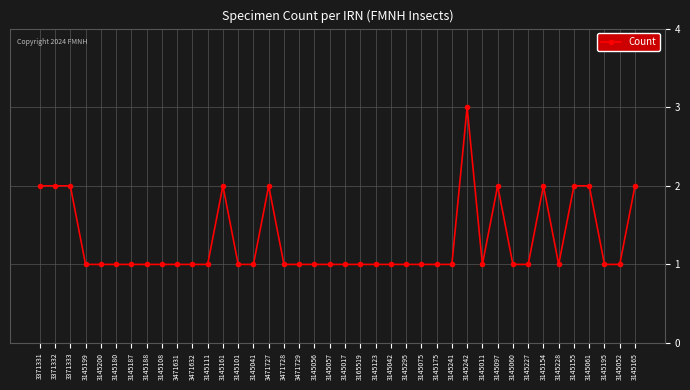

Reading left to right, transcribe all the data shown in this chart.

2	2	2	1	1	1	1	1	1	1	1	1	2	1	1	2	1	1	1	1	1	1	1	1	1	1	1	1	3	1	2	1	1	2	1	2	2	1	1	2